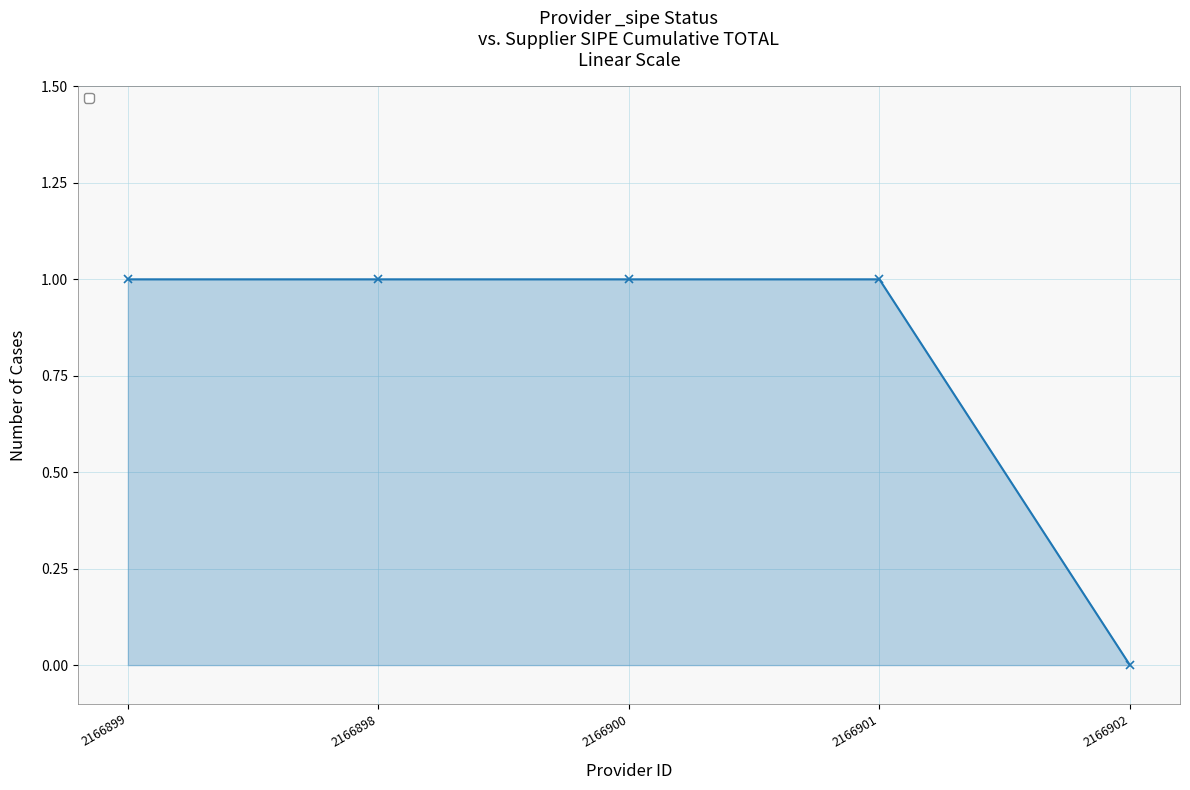

How many values are between 1 and 2?

4